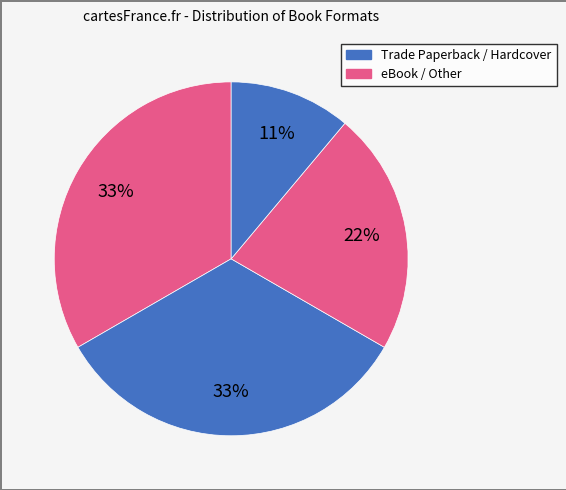

How many slices are in this pie chart?

4